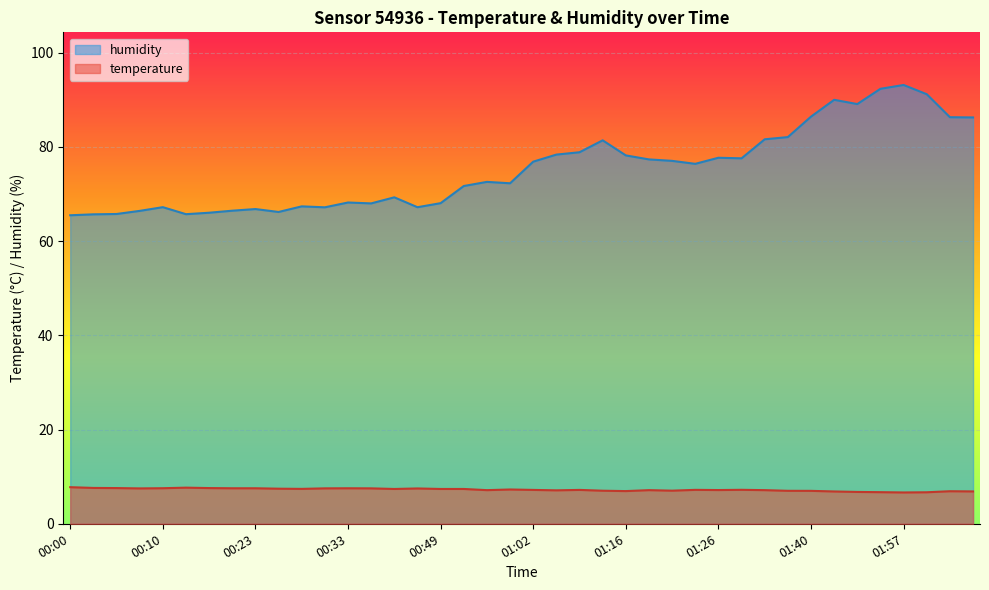

Reading left to right, list all the values displayed in this chart.

temperature: 00:00=7.8	00:03=7.6	00:05=7.6	00:08=7.5	00:10=7.5	00:13=7.7	00:15=7.6	00:21=7.5	00:23=7.5	00:26=7.5	00:28=7.4	00:31=7.5	00:33=7.5	00:38=7.5	00:41=7.4	00:46=7.5	00:49=7.4	00:52=7.4	00:55=7.1	00:57=7.3	01:02=7.2	01:05=7.1	01:07=7.2	01:10=7.0	01:16=6.9	01:18=7.1	01:21=7.0	01:23=7.2	01:26=7.2	01:29=7.2	01:31=7.1	01:34=7.0	01:40=7.0	01:45=6.9	01:48=6.8	01:54=6.7	01:57=6.7	02:05=6.7	02:11=6.9	02:16=6.9
humidity: 00:00=65.5	00:03=65.7	00:05=65.8	00:08=66.4	00:10=67.2	00:13=65.7	00:15=66.0	00:21=66.5	00:23=66.8	00:26=66.2	00:28=67.4	00:31=67.2	00:33=68.2	00:38=68.0	00:41=69.3	00:46=67.2	00:49=68.1	00:52=71.7	00:55=72.6	00:57=72.3	01:02=76.9	01:05=78.4	01:07=78.9	01:10=81.4	01:16=78.2	01:18=77.4	01:21=77.0	01:23=76.4	01:26=77.7	01:29=77.6	01:31=81.6	01:34=82.1	01:40=86.4	01:45=90.0	01:48=89.1	01:54=92.3	01:57=93.2	02:05=91.2	02:11=86.3	02:16=86.3